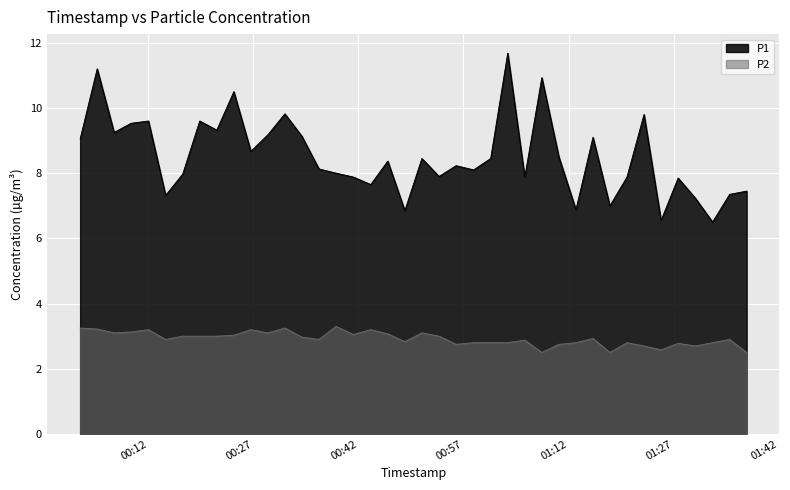

List the series in order of their peak value, lowest first.

P2, P1